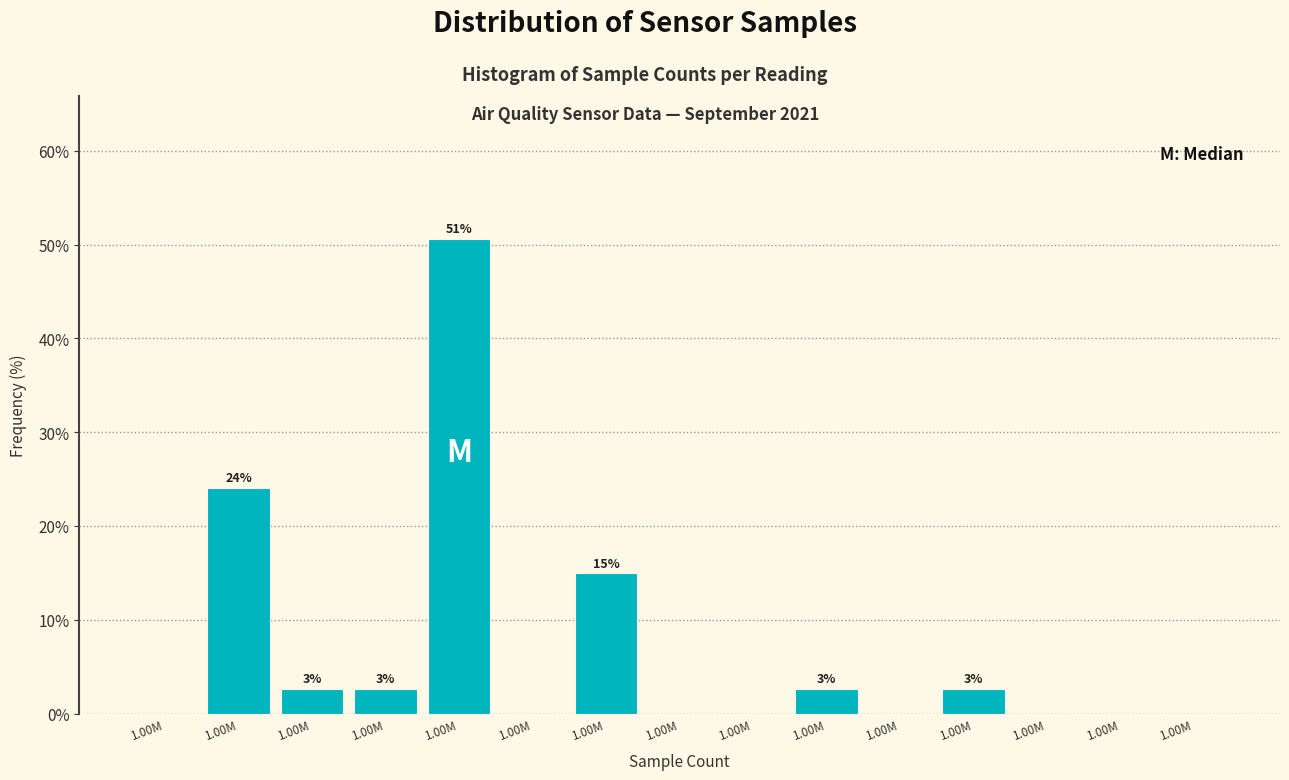

How many data points does each series have?

15